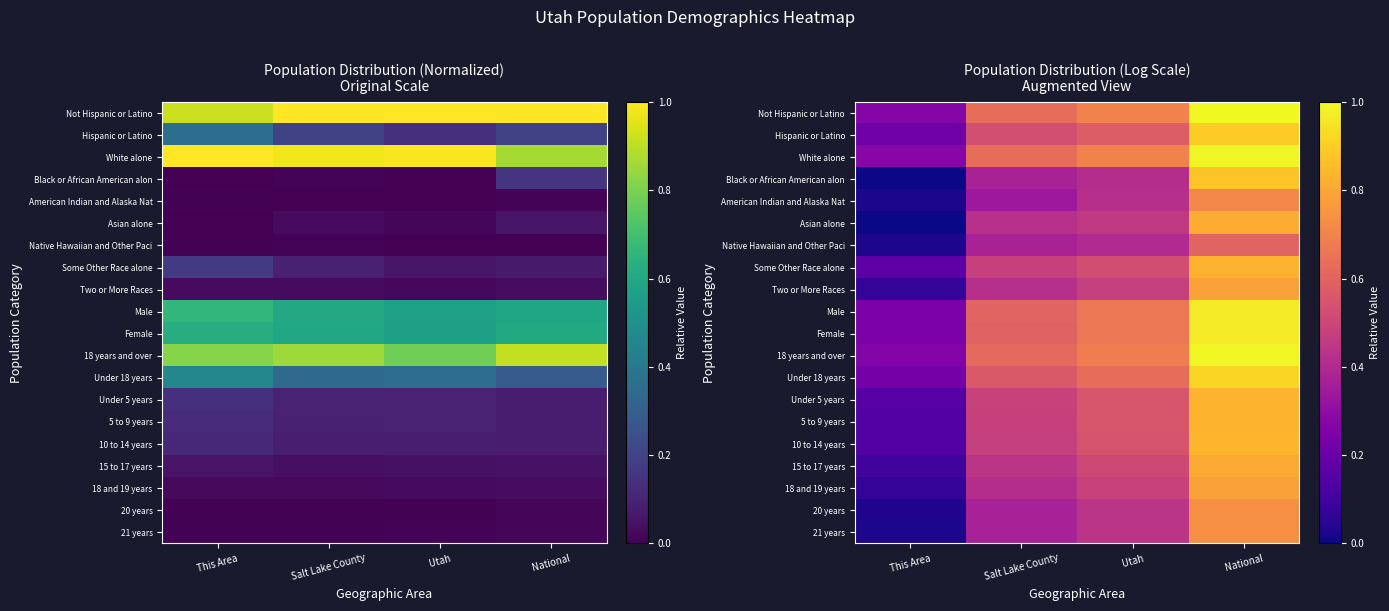

Which category has the lowest value in the 18 and 19 years series?

This Area